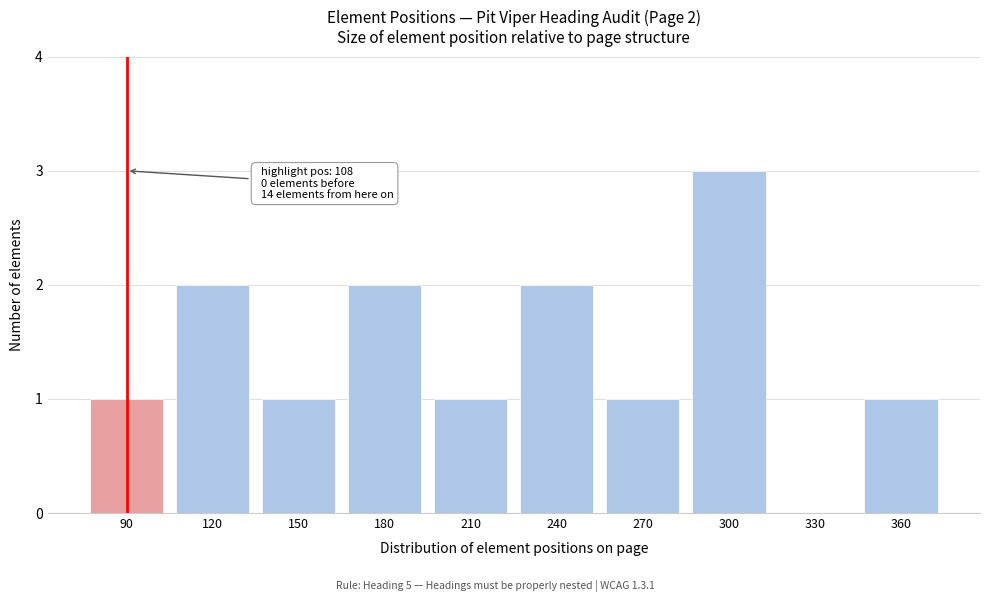

Reading right to left, transcribe all the data shown in this chart.

360=1	330=0	300=3	270=1	240=2	210=1	180=2	150=1	120=2	90=1